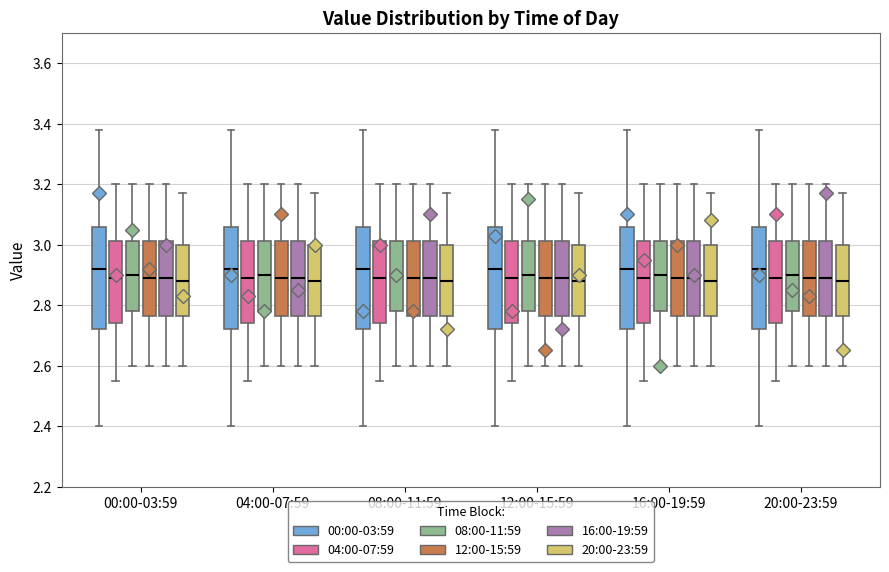

Reading left to right, read every box against the y-axis: the position of its median line, the range the box covers, and the ends of its whiskers. The values are not printed on the chart, so give them approximately, as read against the axis.

00:00-03:59 (00:00-03:59): median 2.92, box 2.72 to 3.06, whiskers 2.40 to 3.38
00:00-03:59 (04:00-07:59): median 2.90, box 2.74 to 3.02, whiskers 2.56 to 3.20
00:00-03:59 (08:00-11:59): median 2.90, box 2.78 to 3.02, whiskers 2.60 to 3.20
00:00-03:59 (12:00-15:59): median 2.90, box 2.76 to 3.02, whiskers 2.60 to 3.20
00:00-03:59 (16:00-19:59): median 2.90, box 2.76 to 3.02, whiskers 2.60 to 3.20
00:00-03:59 (20:00-23:59): median 2.88, box 2.76 to 3.00, whiskers 2.60 to 3.18
04:00-07:59 (00:00-03:59): median 2.92, box 2.72 to 3.06, whiskers 2.40 to 3.38
04:00-07:59 (04:00-07:59): median 2.90, box 2.74 to 3.02, whiskers 2.56 to 3.20
04:00-07:59 (08:00-11:59): median 2.90, box 2.78 to 3.02, whiskers 2.60 to 3.20
04:00-07:59 (12:00-15:59): median 2.90, box 2.76 to 3.02, whiskers 2.60 to 3.20
04:00-07:59 (16:00-19:59): median 2.90, box 2.76 to 3.02, whiskers 2.60 to 3.20
04:00-07:59 (20:00-23:59): median 2.88, box 2.76 to 3.00, whiskers 2.60 to 3.18
08:00-11:59 (00:00-03:59): median 2.92, box 2.72 to 3.06, whiskers 2.40 to 3.38
08:00-11:59 (04:00-07:59): median 2.90, box 2.74 to 3.02, whiskers 2.56 to 3.20
08:00-11:59 (08:00-11:59): median 2.90, box 2.78 to 3.02, whiskers 2.60 to 3.20
08:00-11:59 (12:00-15:59): median 2.90, box 2.76 to 3.02, whiskers 2.60 to 3.20
08:00-11:59 (16:00-19:59): median 2.90, box 2.76 to 3.02, whiskers 2.60 to 3.20
08:00-11:59 (20:00-23:59): median 2.88, box 2.76 to 3.00, whiskers 2.60 to 3.18
12:00-15:59 (00:00-03:59): median 2.92, box 2.72 to 3.06, whiskers 2.40 to 3.38
12:00-15:59 (04:00-07:59): median 2.90, box 2.74 to 3.02, whiskers 2.56 to 3.20
12:00-15:59 (08:00-11:59): median 2.90, box 2.78 to 3.02, whiskers 2.60 to 3.20
12:00-15:59 (12:00-15:59): median 2.90, box 2.76 to 3.02, whiskers 2.60 to 3.20
12:00-15:59 (16:00-19:59): median 2.90, box 2.76 to 3.02, whiskers 2.60 to 3.20
12:00-15:59 (20:00-23:59): median 2.88, box 2.76 to 3.00, whiskers 2.60 to 3.18
16:00-19:59 (00:00-03:59): median 2.92, box 2.72 to 3.06, whiskers 2.40 to 3.38
16:00-19:59 (04:00-07:59): median 2.90, box 2.74 to 3.02, whiskers 2.56 to 3.20
16:00-19:59 (08:00-11:59): median 2.90, box 2.78 to 3.02, whiskers 2.60 to 3.20
16:00-19:59 (12:00-15:59): median 2.90, box 2.76 to 3.02, whiskers 2.60 to 3.20
16:00-19:59 (16:00-19:59): median 2.90, box 2.76 to 3.02, whiskers 2.60 to 3.20
16:00-19:59 (20:00-23:59): median 2.88, box 2.76 to 3.00, whiskers 2.60 to 3.18
20:00-23:59 (00:00-03:59): median 2.92, box 2.72 to 3.06, whiskers 2.40 to 3.38
20:00-23:59 (04:00-07:59): median 2.90, box 2.74 to 3.02, whiskers 2.56 to 3.20
20:00-23:59 (08:00-11:59): median 2.90, box 2.78 to 3.02, whiskers 2.60 to 3.20
20:00-23:59 (12:00-15:59): median 2.90, box 2.76 to 3.02, whiskers 2.60 to 3.20
20:00-23:59 (16:00-19:59): median 2.90, box 2.76 to 3.02, whiskers 2.60 to 3.20
20:00-23:59 (20:00-23:59): median 2.88, box 2.76 to 3.00, whiskers 2.60 to 3.18